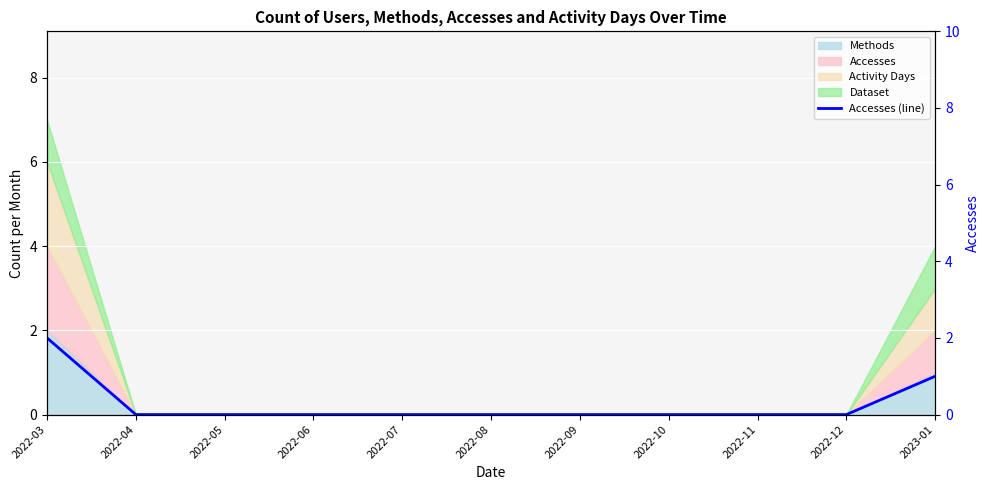

Which category has the lowest value across all series?

2022-04